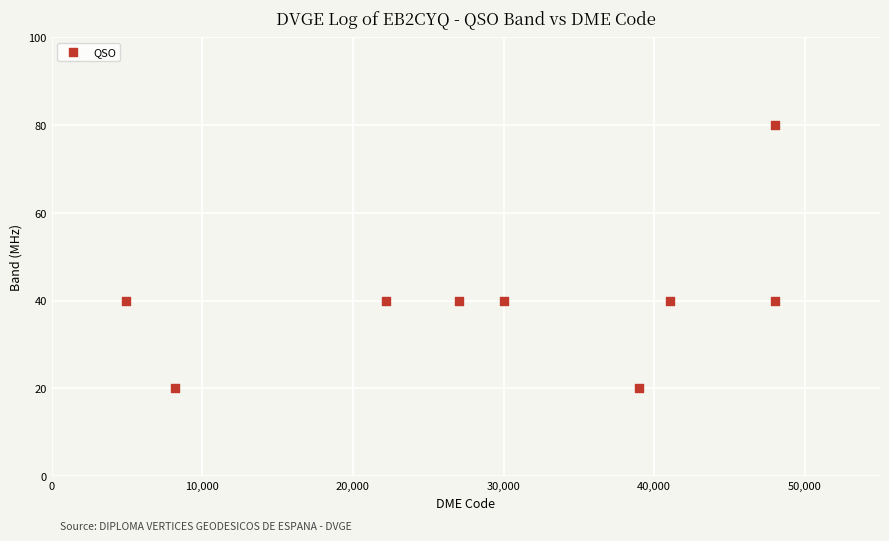

What is the average Y value?

40